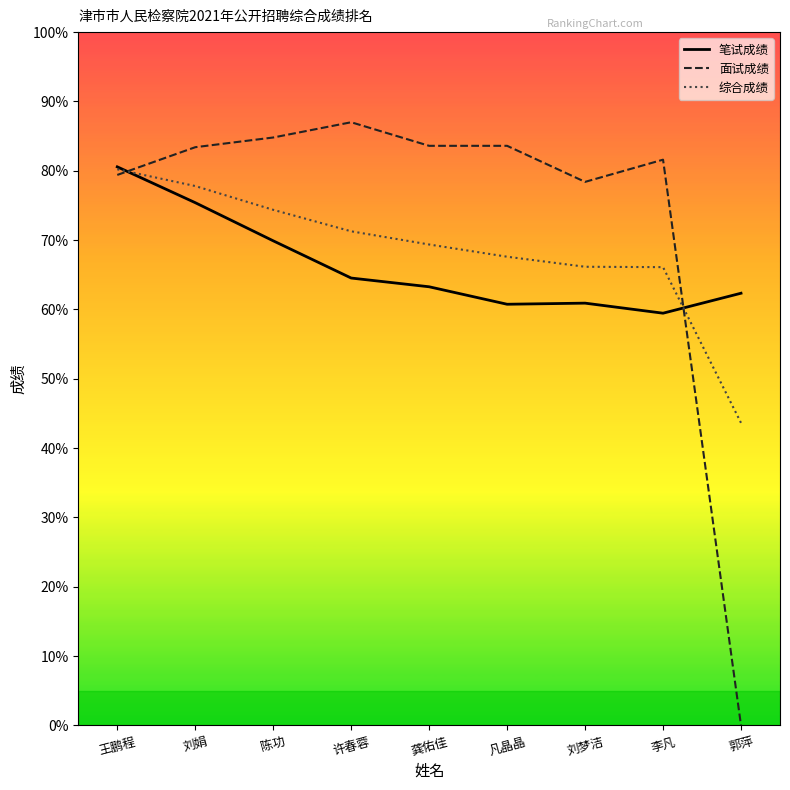

Does the chart have visible grid lines?

No